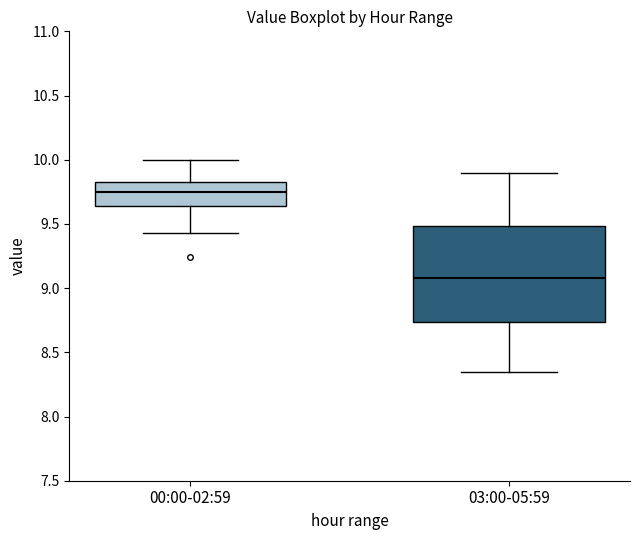

Reading left to right, transcribe this box plot: for each box, give where its median line is, the range the box spans, and where its two whiskers end, as read against the y-axis. The values are not printed on the chart, so give them approximately, as read against the axis.

00:00-02:59: median 9.75, box 9.65 to 9.85, whiskers 9.45 to 10.00
03:00-05:59: median 9.10, box 8.75 to 9.50, whiskers 8.35 to 9.90